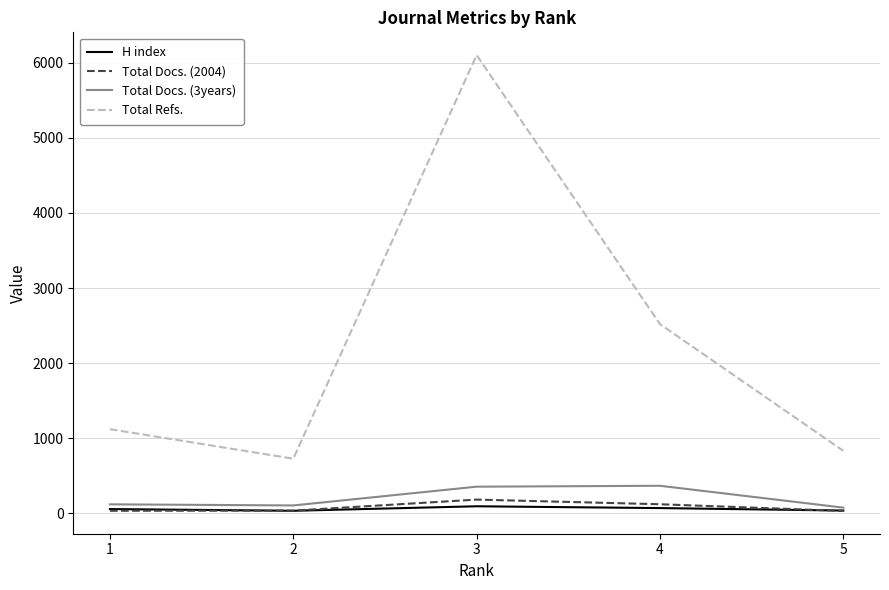

Which series has the widest spread of values?

Total Refs.